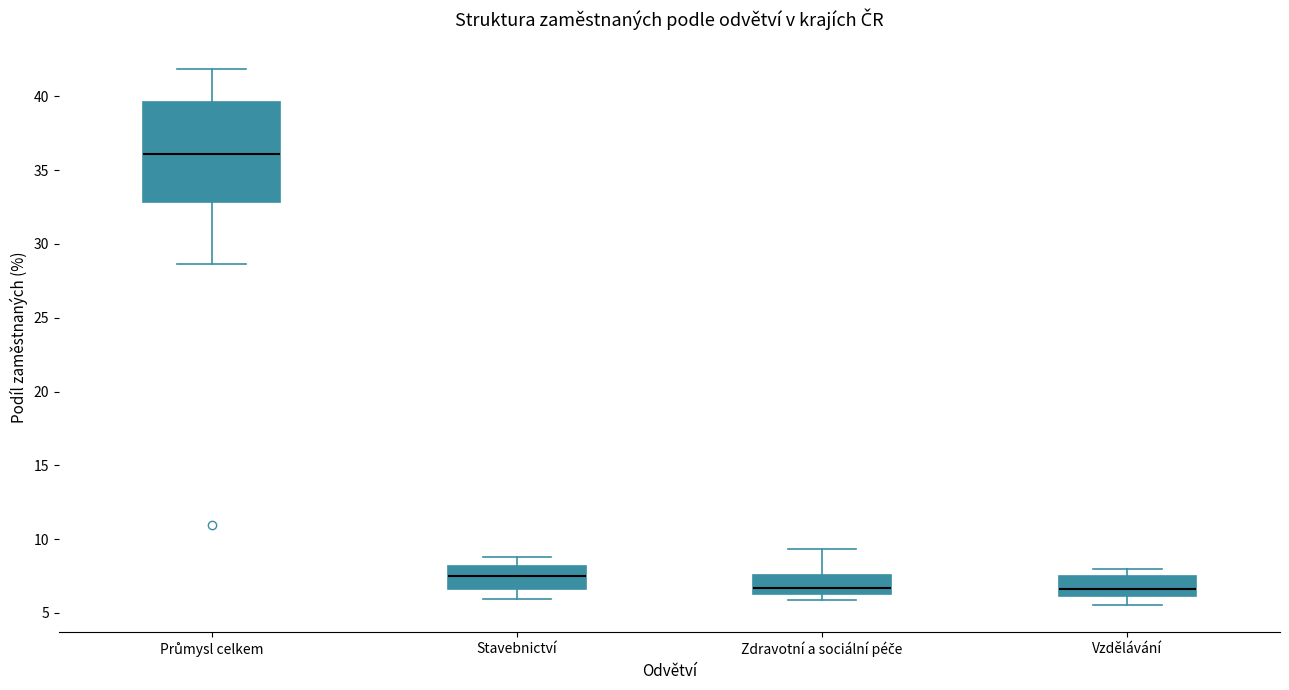

Reading left to right, read every box against the y-axis: the position of its median line, the range the box covers, and the ends of its whiskers. The values are not printed on the chart, so give them approximately, as read against the axis.

Průmysl celkem: median 36.0, box 33.0 to 39.5, whiskers 28.5 to 42.0
Stavebnictví: median 7.5, box 6.5 to 8.0, whiskers 6.0 to 9.0
Zdravotní a sociální péče: median 6.5 (just above the box's lower edge), box 6.5 to 7.5, whiskers 6.0 to 9.5
Vzdělávání: median 6.5, box 6.0 to 7.5, whiskers 5.5 to 8.0